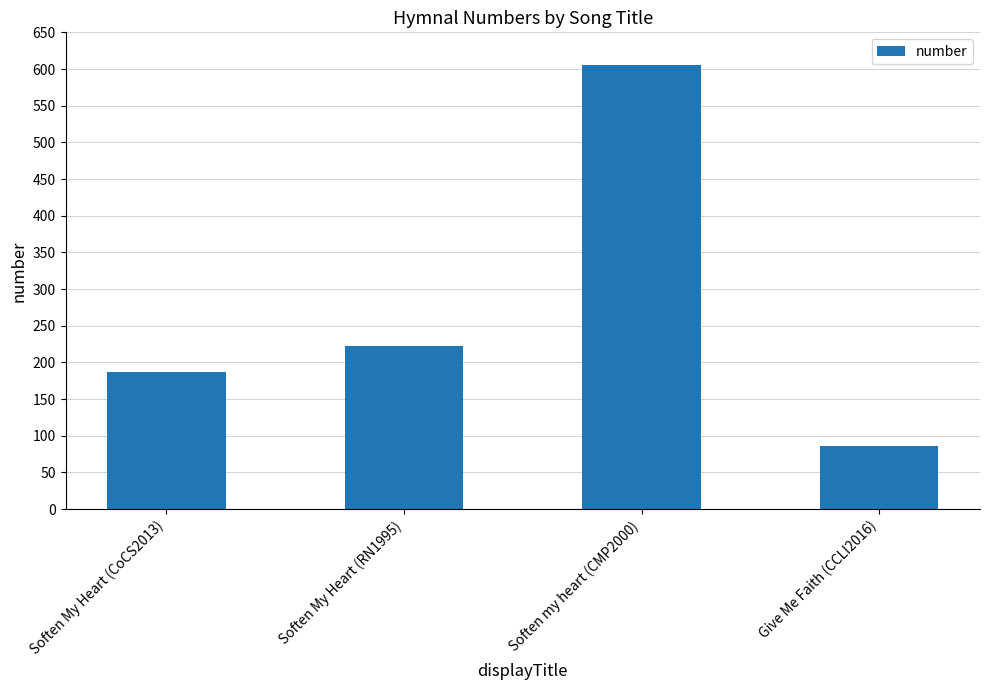

What is the label of the 1st bar from the right?

Give Me Faith (CCLI2016)